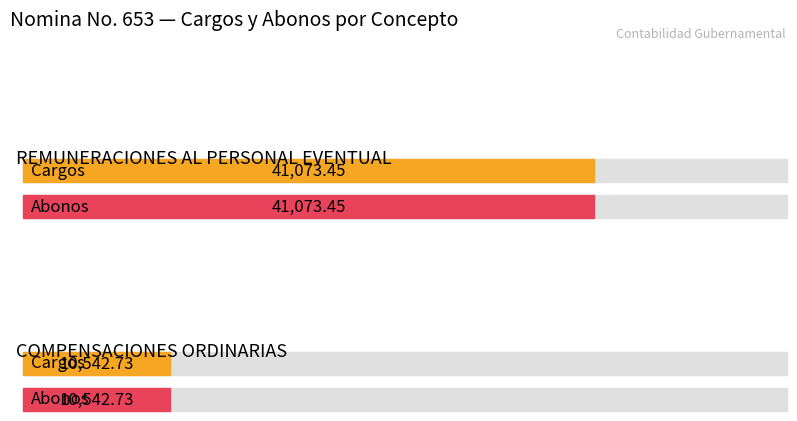

Is the value of Cargos at REMUNERACIONES AL PERSONAL EVENTUAL greater than the value of Abonos at COMPENSACIONES ORDINARIAS?

Yes